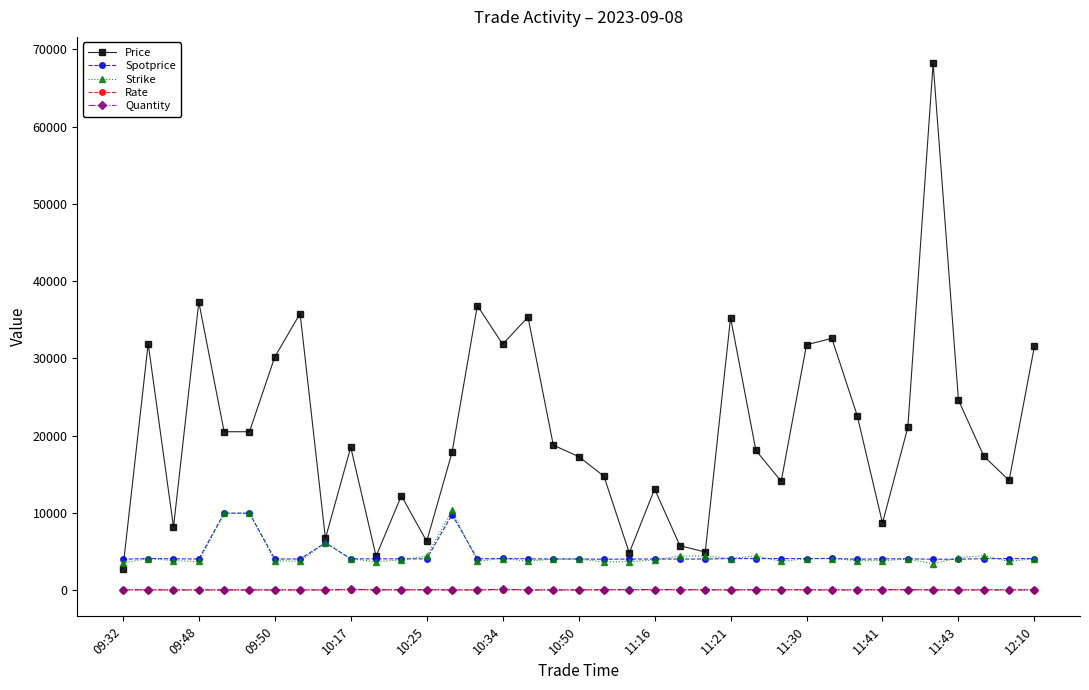

True or false: Strike and Rate cross at least once.

False